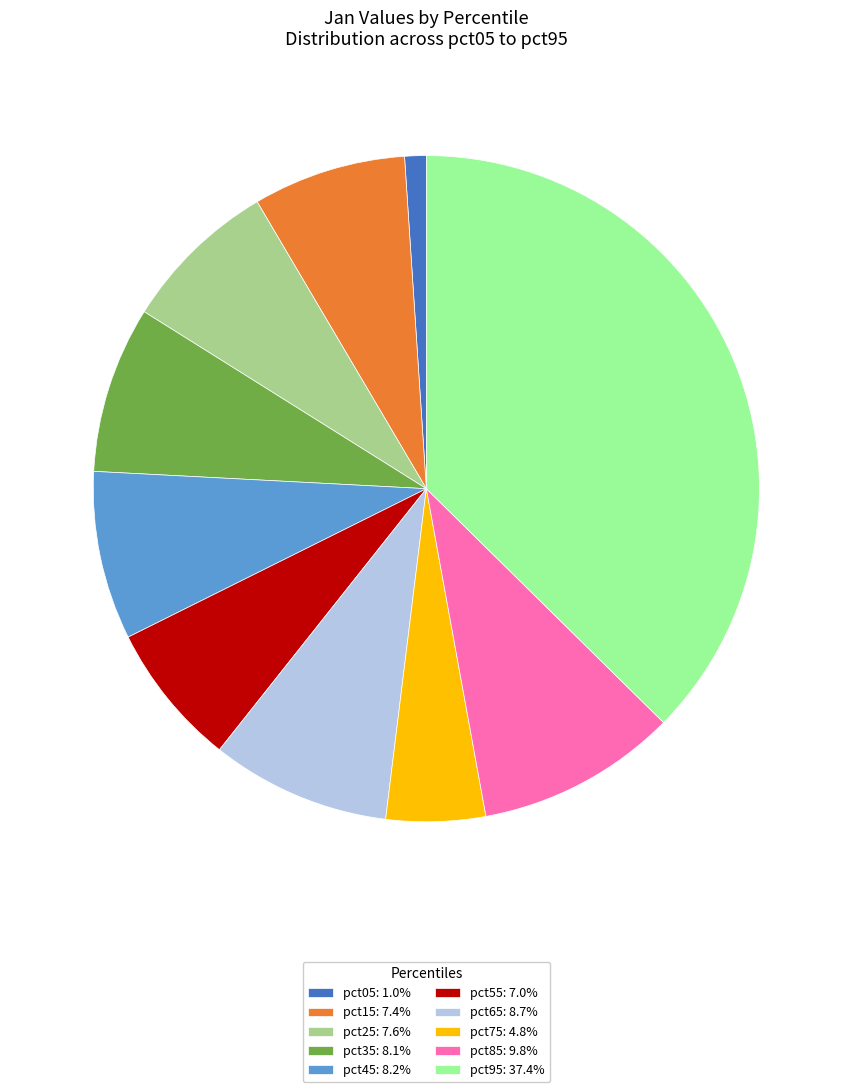

Which category has the biggest portion of the pie?

pct95